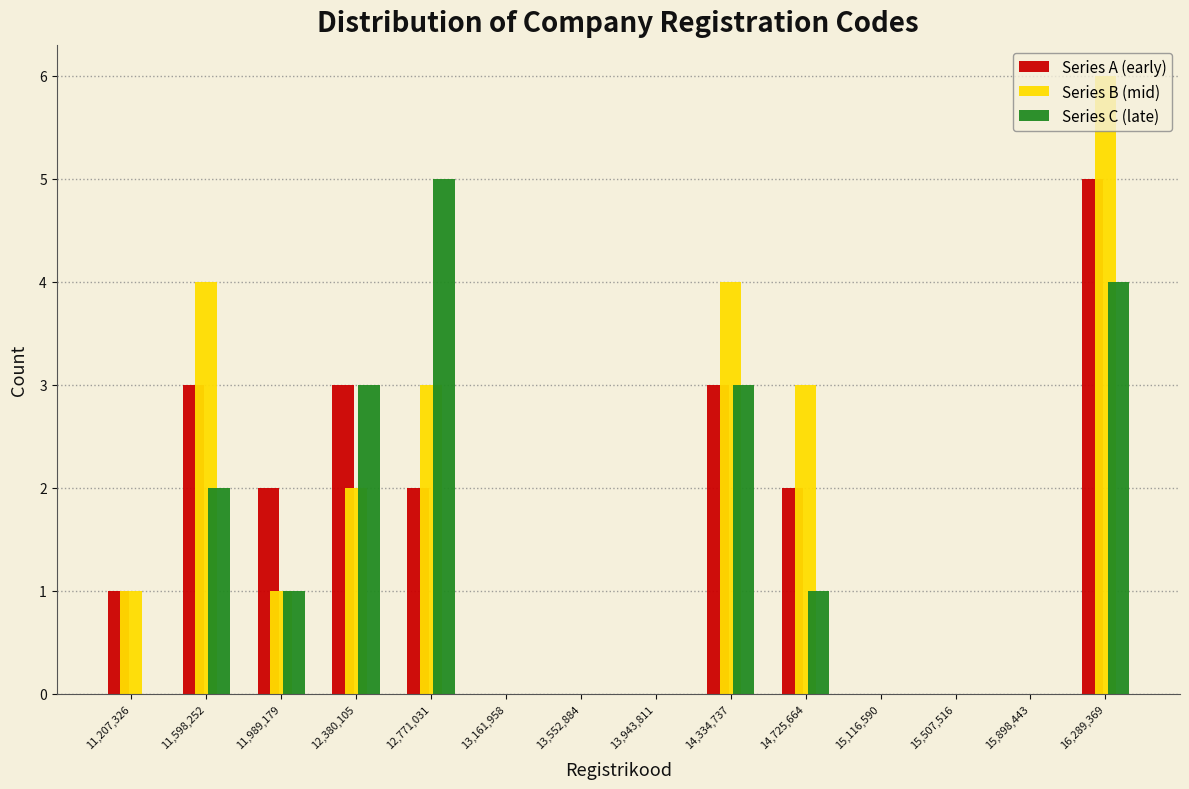

Reading left to right, list every range on the x-axis with the height of the bar of each series over it. Neither the bar edges nor the heights are printed on the chart, so give them approximately, as read against the axes.

11000000 to 11400000: Series A (early)=1	Series B (mid)=1	Series C (late)=0
11400000 to 11800000: Series A (early)=3	Series B (mid)=4	Series C (late)=2
11800000 to 12200000: Series A (early)=2	Series B (mid)=1	Series C (late)=1
12200000 to 12600000: Series A (early)=3	Series B (mid)=2	Series C (late)=3
12600000 to 12950000: Series A (early)=2	Series B (mid)=3	Series C (late)=5
12950000 to 13350000: Series A (early)=0	Series B (mid)=0	Series C (late)=0
13350000 to 13750000: Series A (early)=0	Series B (mid)=0	Series C (late)=0
13750000 to 14150000: Series A (early)=0	Series B (mid)=0	Series C (late)=0
14150000 to 14550000: Series A (early)=3	Series B (mid)=4	Series C (late)=3
14550000 to 14900000: Series A (early)=2	Series B (mid)=3	Series C (late)=1
14900000 to 15300000: Series A (early)=0	Series B (mid)=0	Series C (late)=0
15300000 to 15700000: Series A (early)=0	Series B (mid)=0	Series C (late)=0
15700000 to 16100000: Series A (early)=0	Series B (mid)=0	Series C (late)=0
16100000 to 16500000: Series A (early)=5	Series B (mid)=6	Series C (late)=4